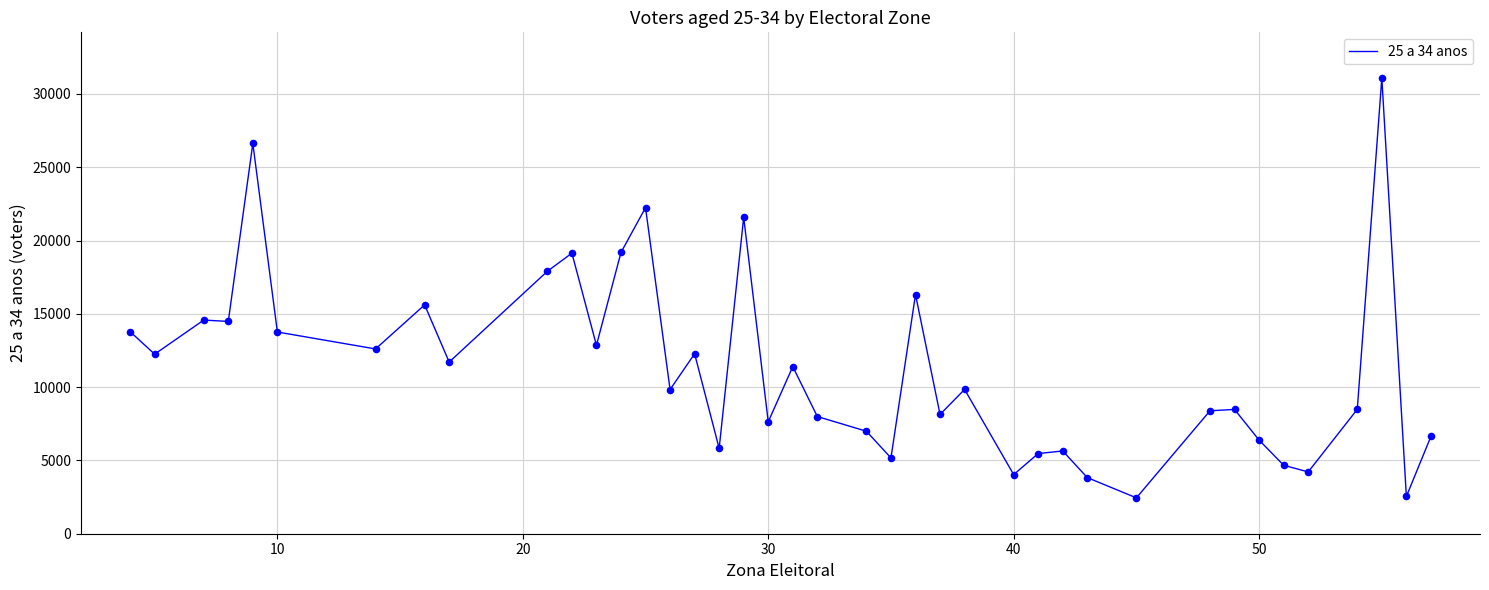

What is the greatest value displayed?

31094